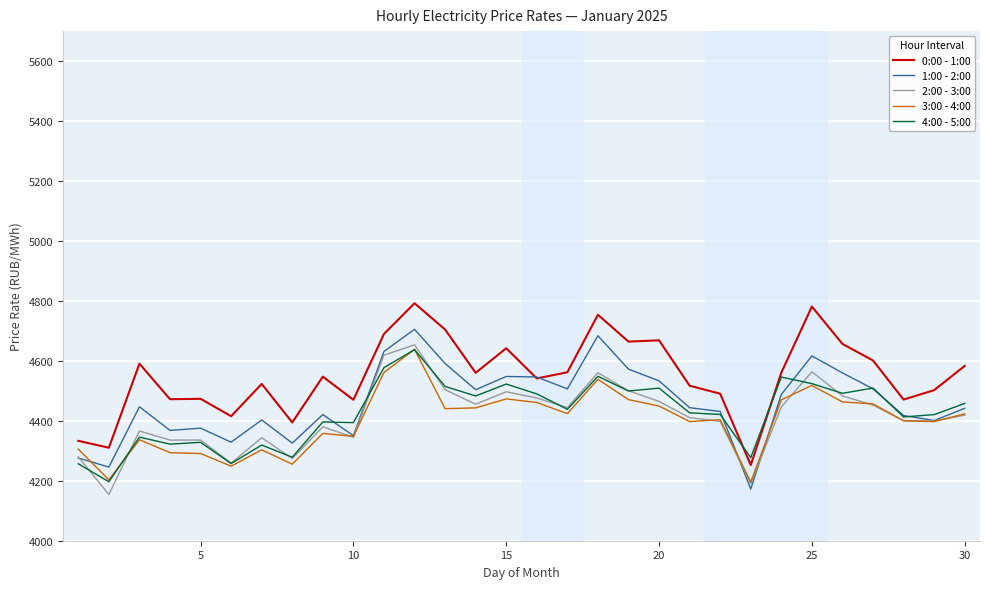

How many lines are shown in the chart?

5